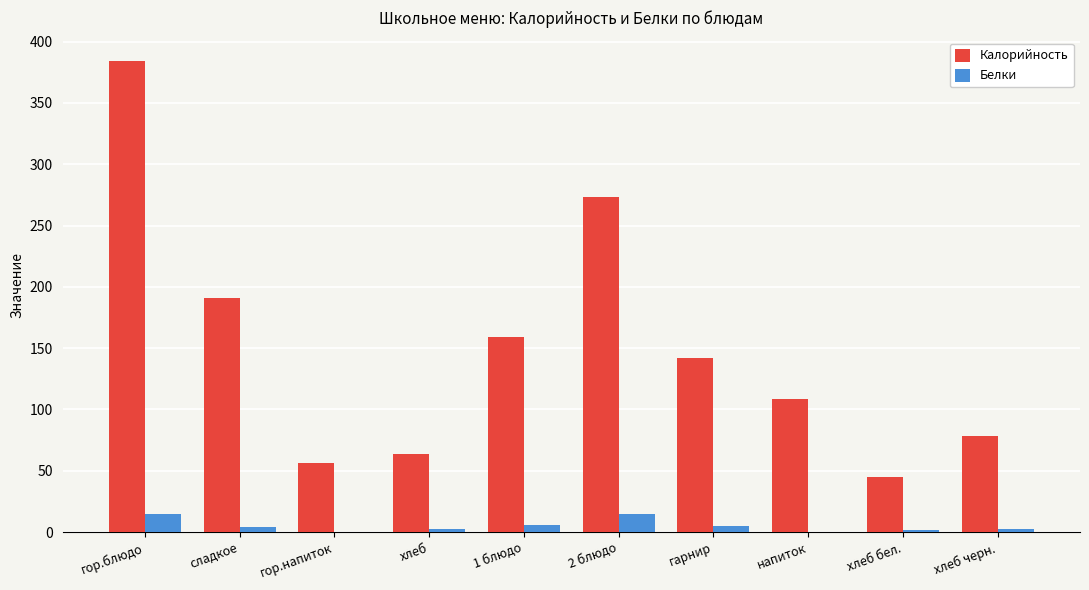

Between гор.блюдо and хлеб, which series saw the biggest shift?

Калорийность